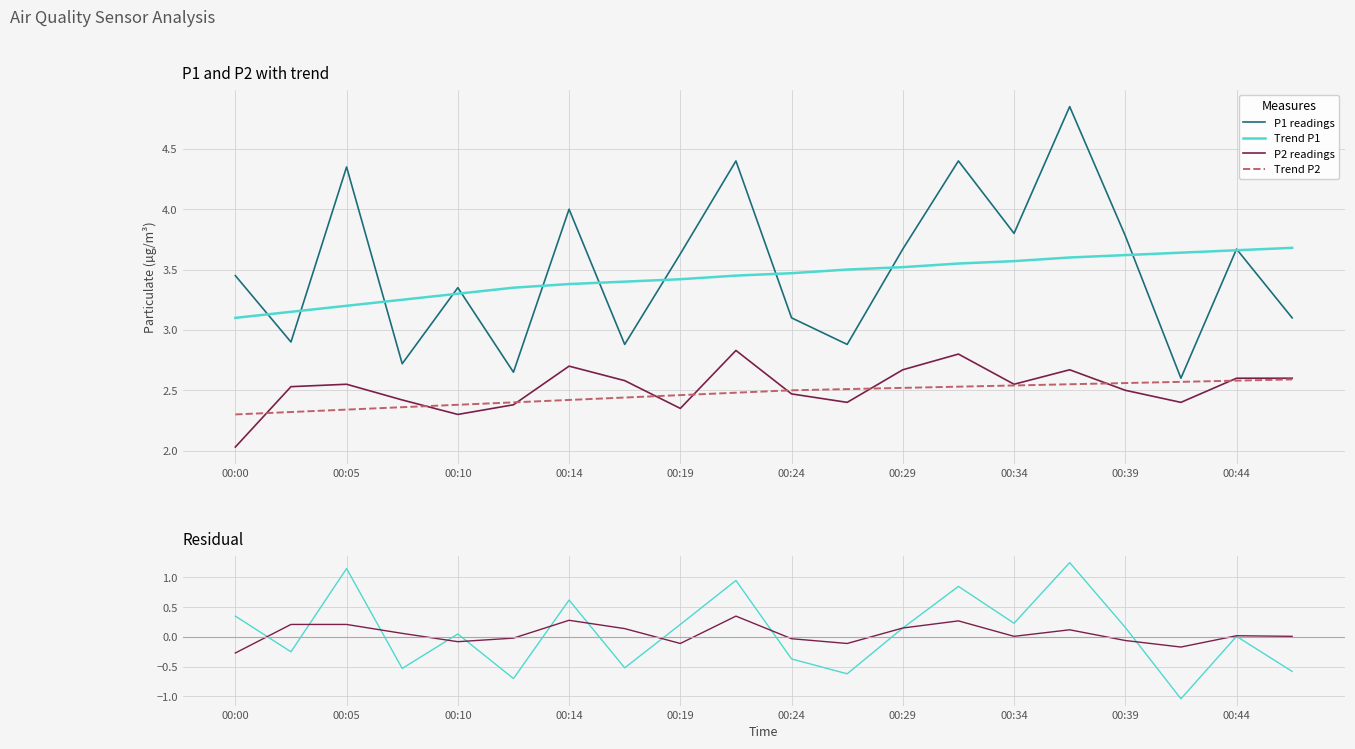

At which category is the sum across all series the highest?

15